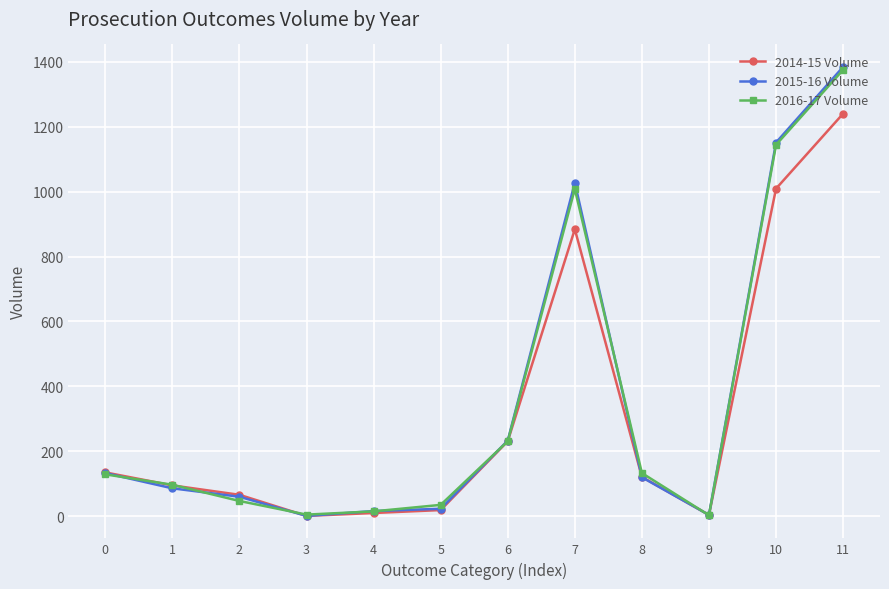

What are all the series names shown in the legend?

2014-15 Volume, 2015-16 Volume, 2016-17 Volume